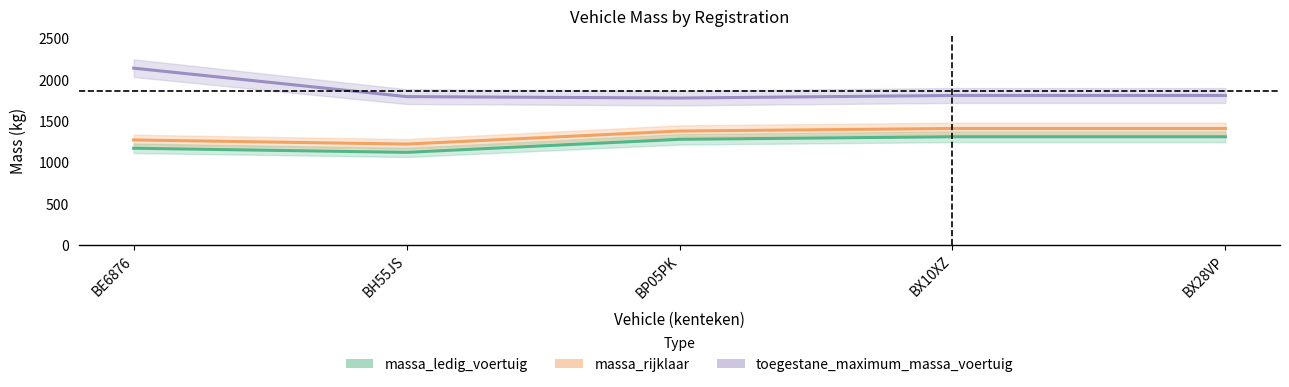

What is the value of the massa_ledig_voertuig point at the 3rd from the left?

1278